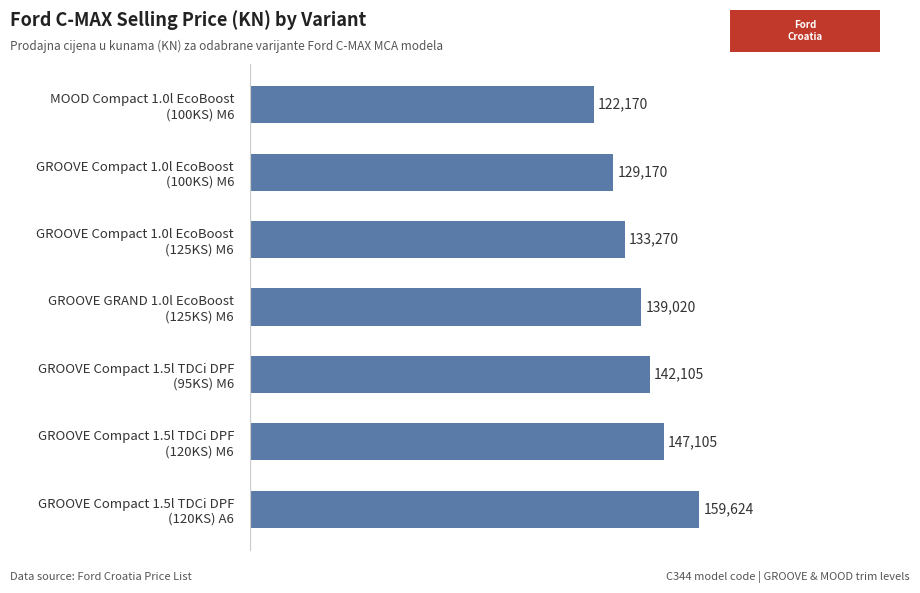

What is the sum of all values?

972464